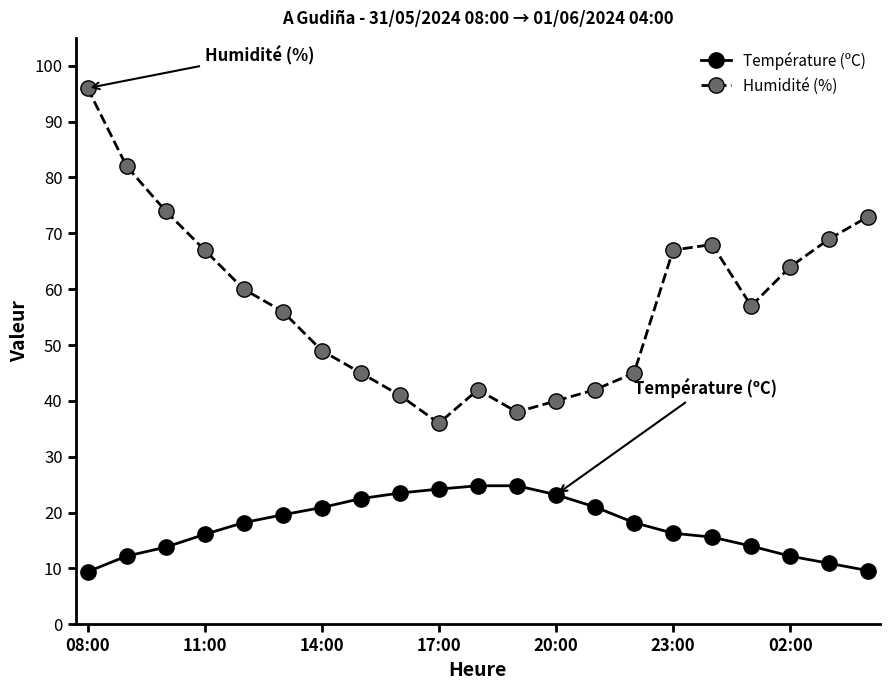

What is the difference between the maximum and second lowest values in the Humidité (%) series?

58.0